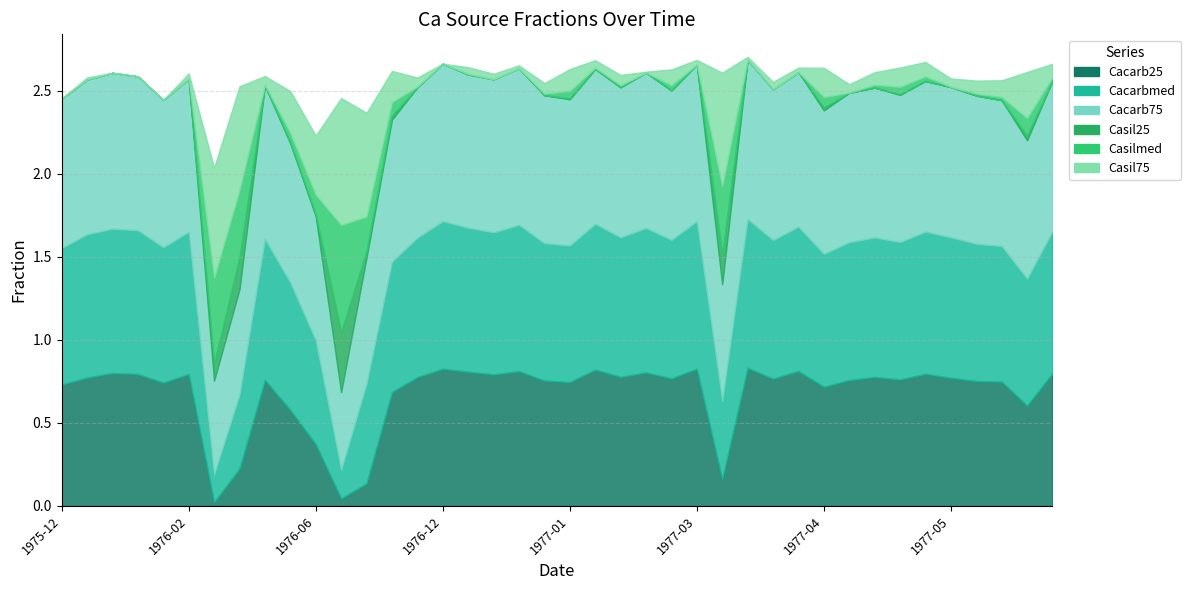

What is the maximum value for Casil75?

0.8